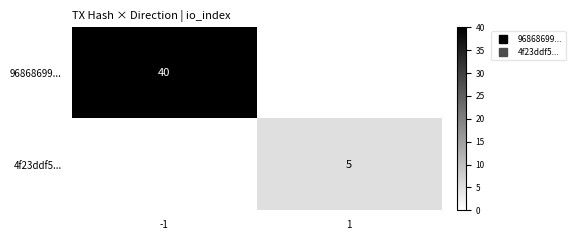

How many positive values does the 96868699... series have?

1